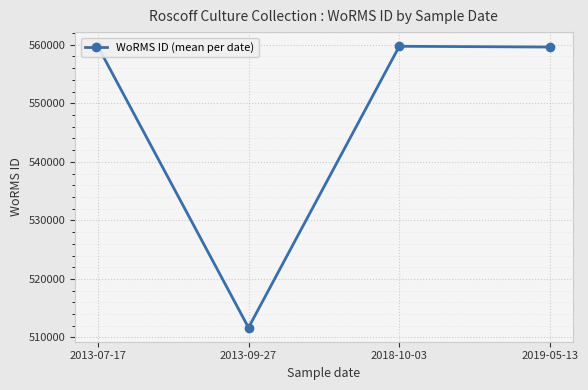

What is the value of the 4th point from the left?

559610